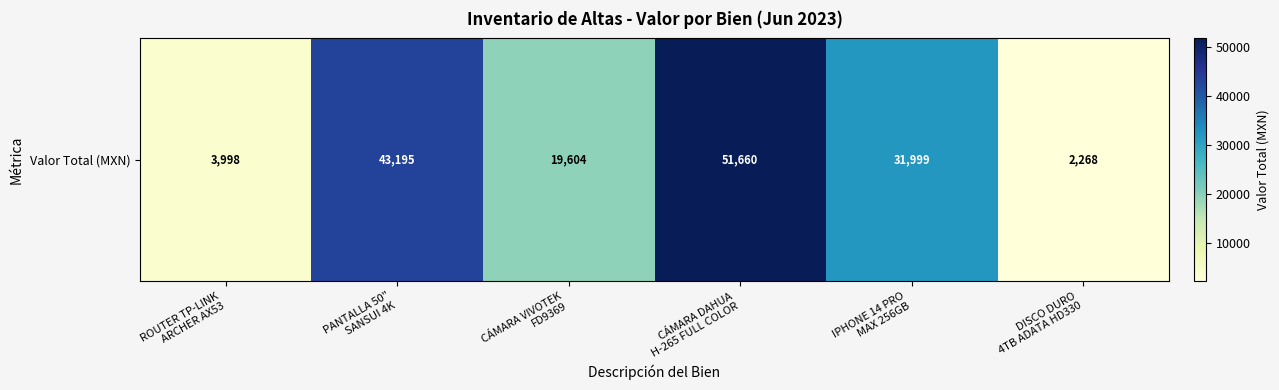

What is the smallest value displayed?

2268.0